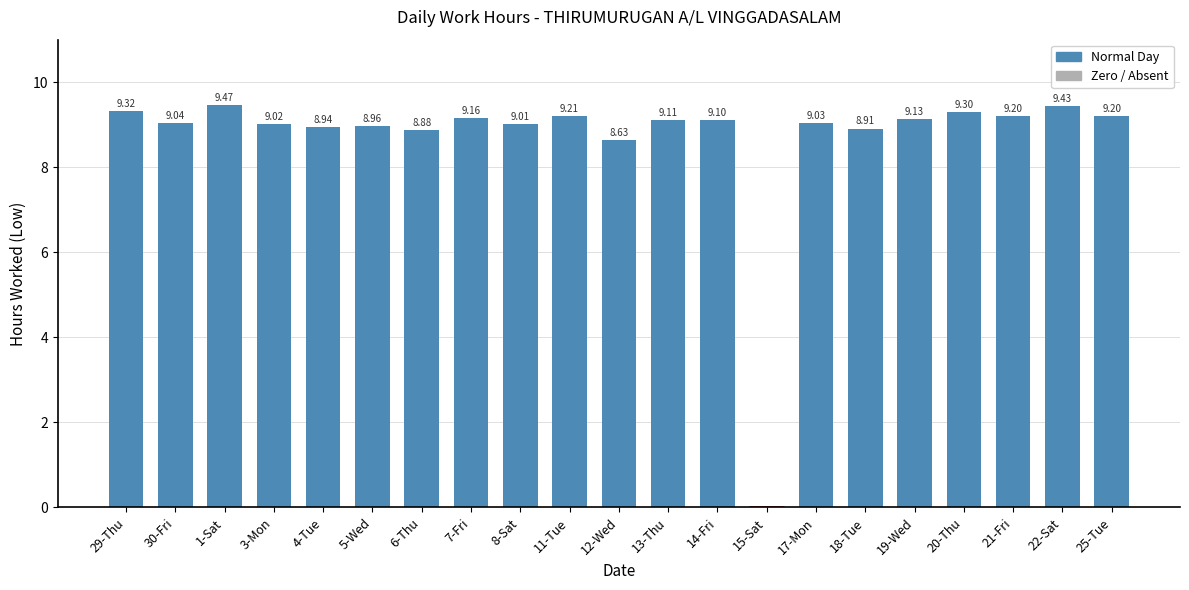

At which label does the data first exceed 9?

29-Thu